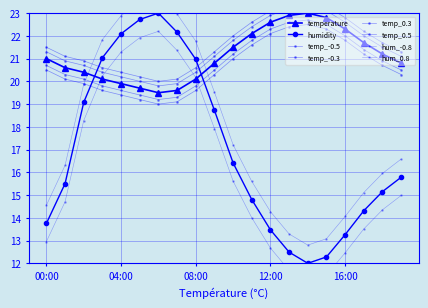

What is the average value of the humidity series?

17.8